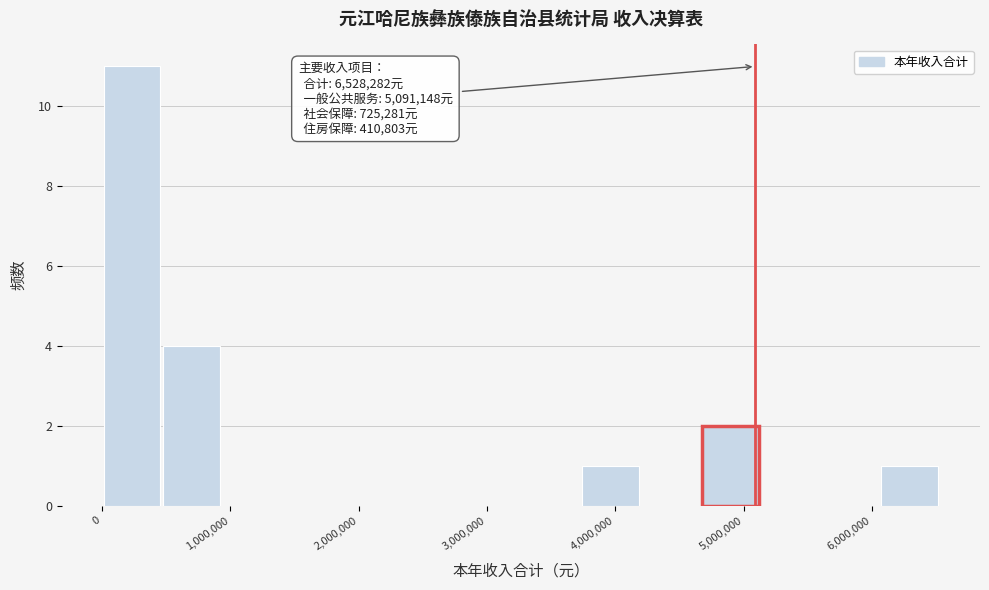

Which range on the x-axis has the tallest bar?

0 to 500000